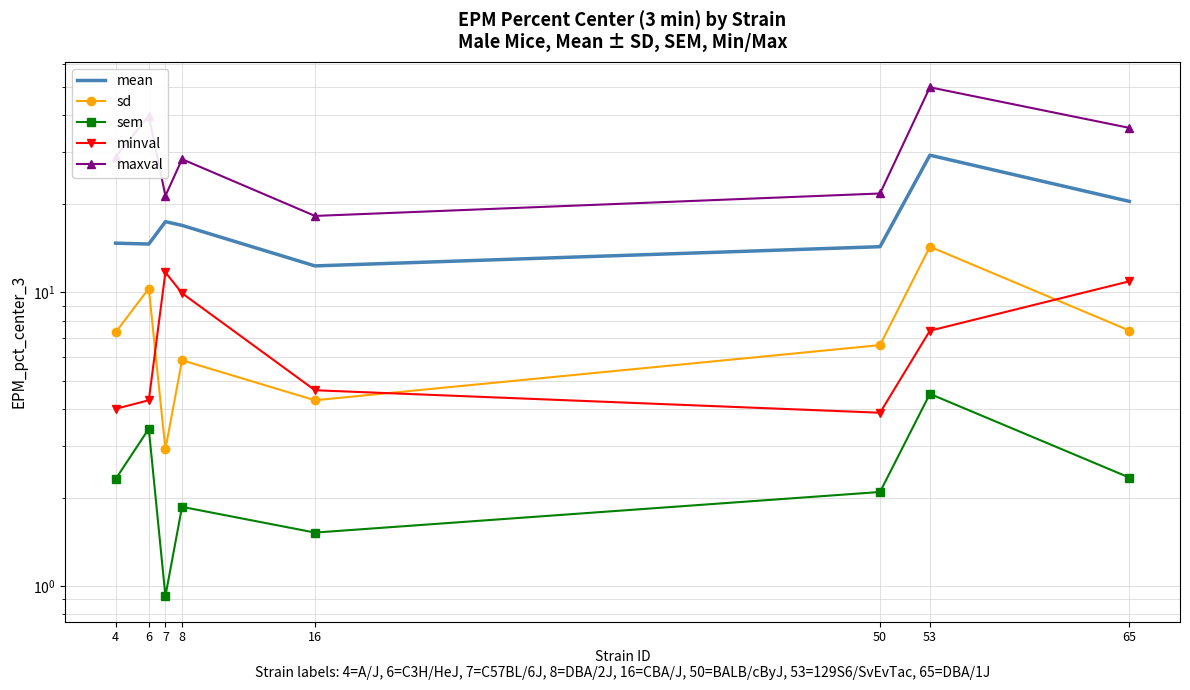

Count the number of data series in this chart.

5